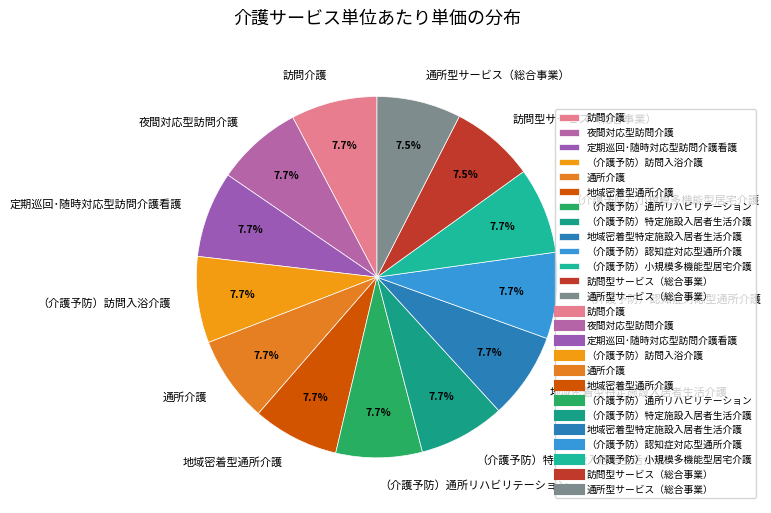

To the nearest percent, what percentage of the pie is 地域密着型通所介護?

8%